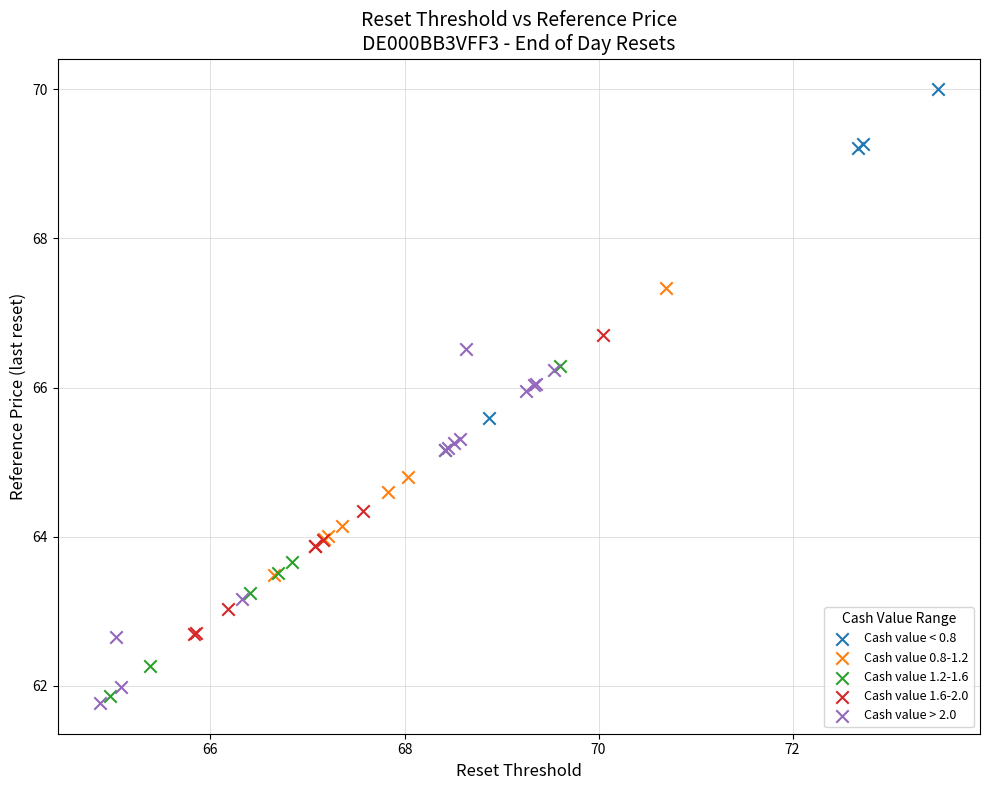

Which series contains the highest Y value?

Cash value < 0.8